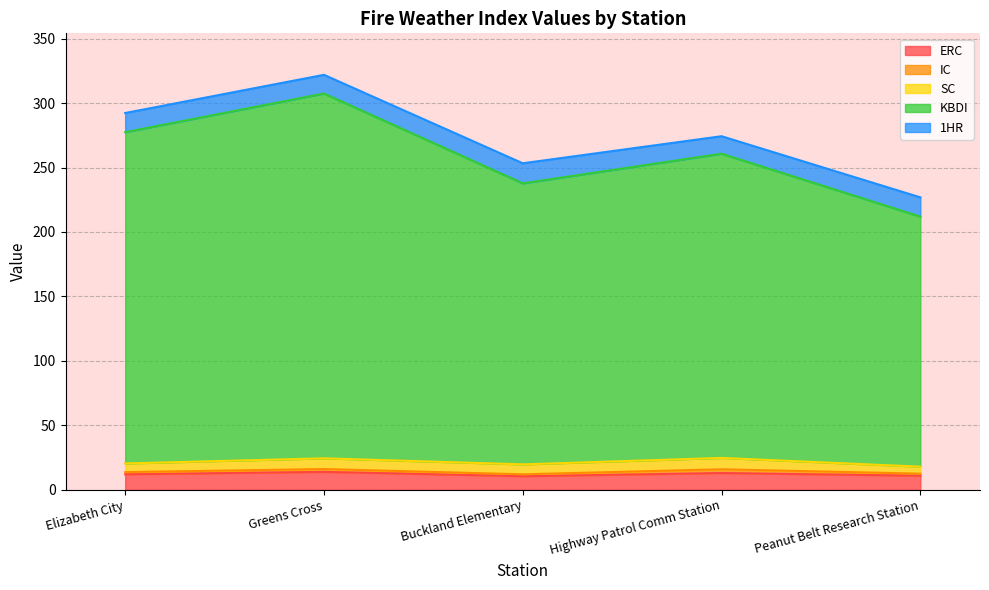

Is it true that IC equals 0.5 at Peanut Belt Research Station?

False